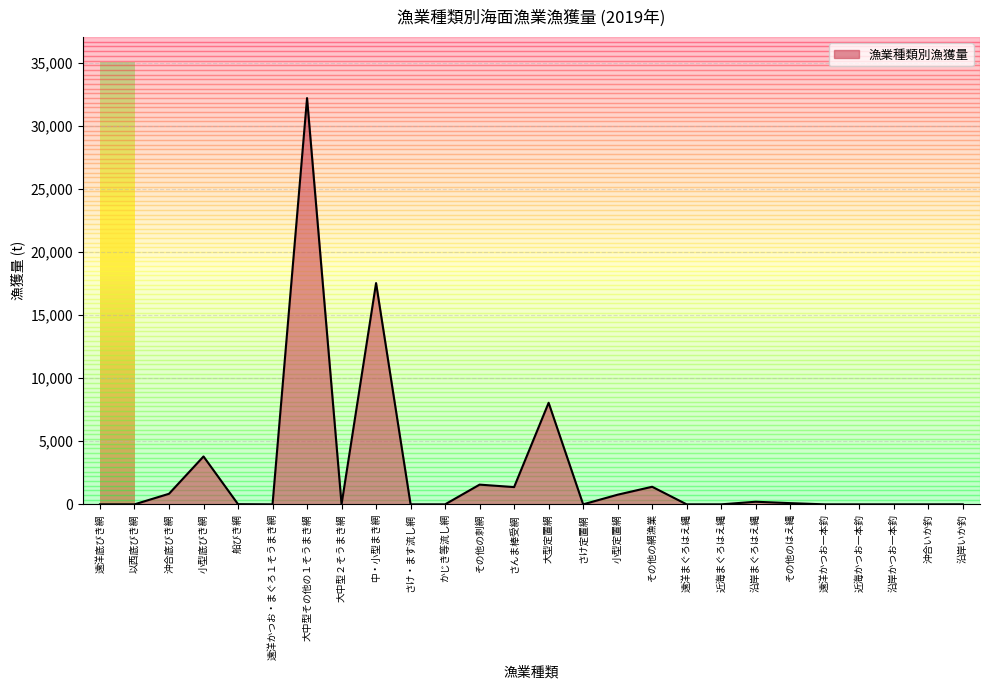

At which label is the value closest to 16107?

中・小型まき網